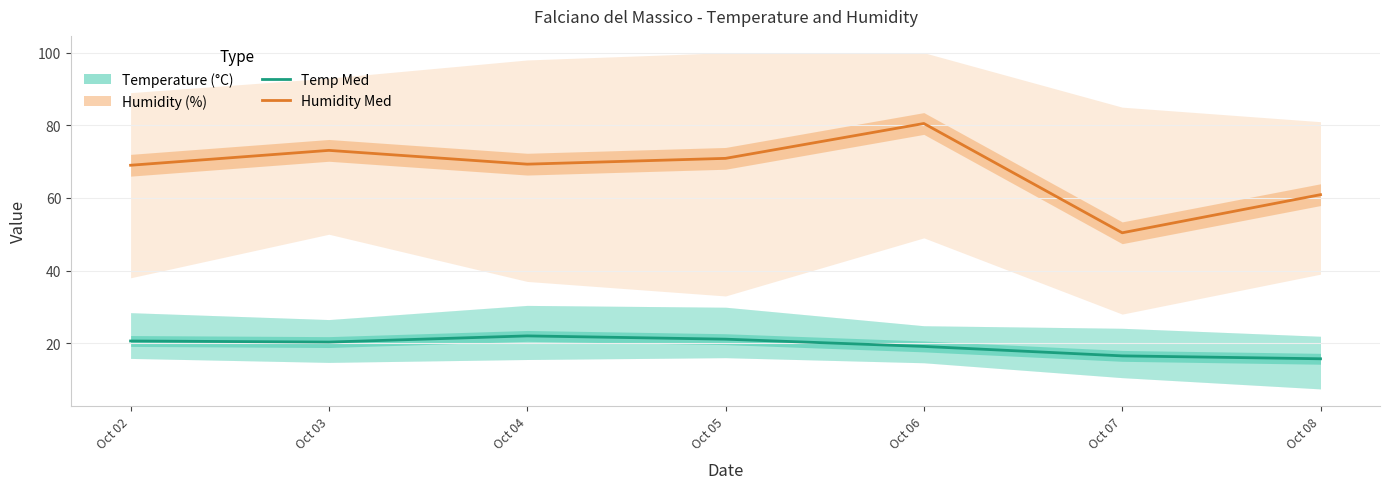

Which series has the largest total across all categories?

Humidity Med